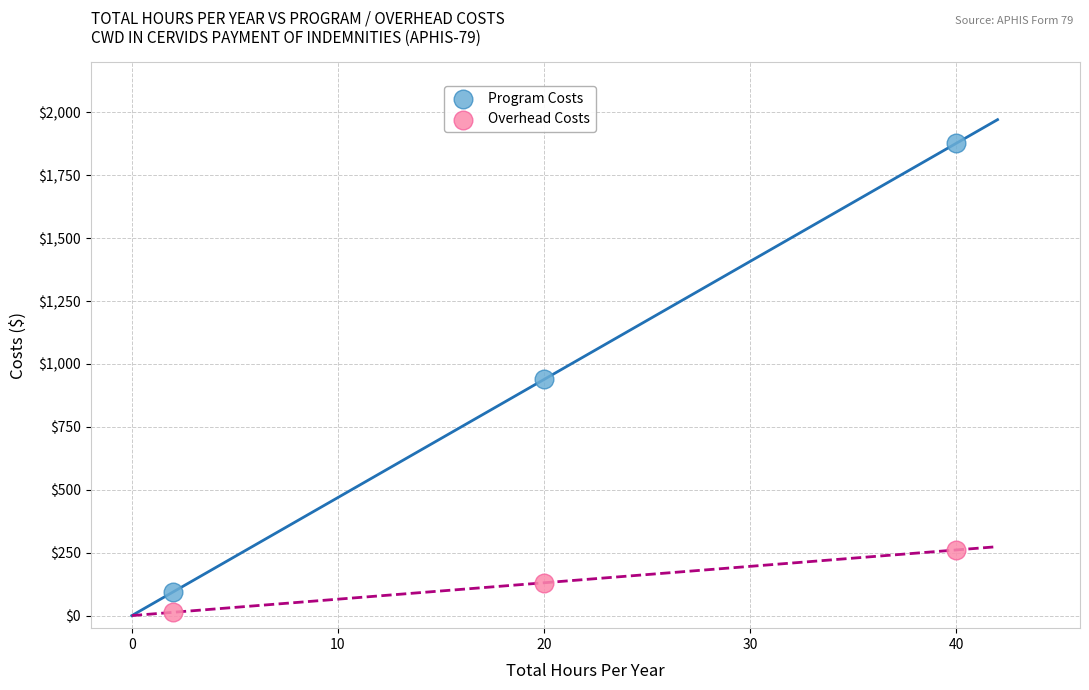

Which series contains the highest Y value?

Program Costs